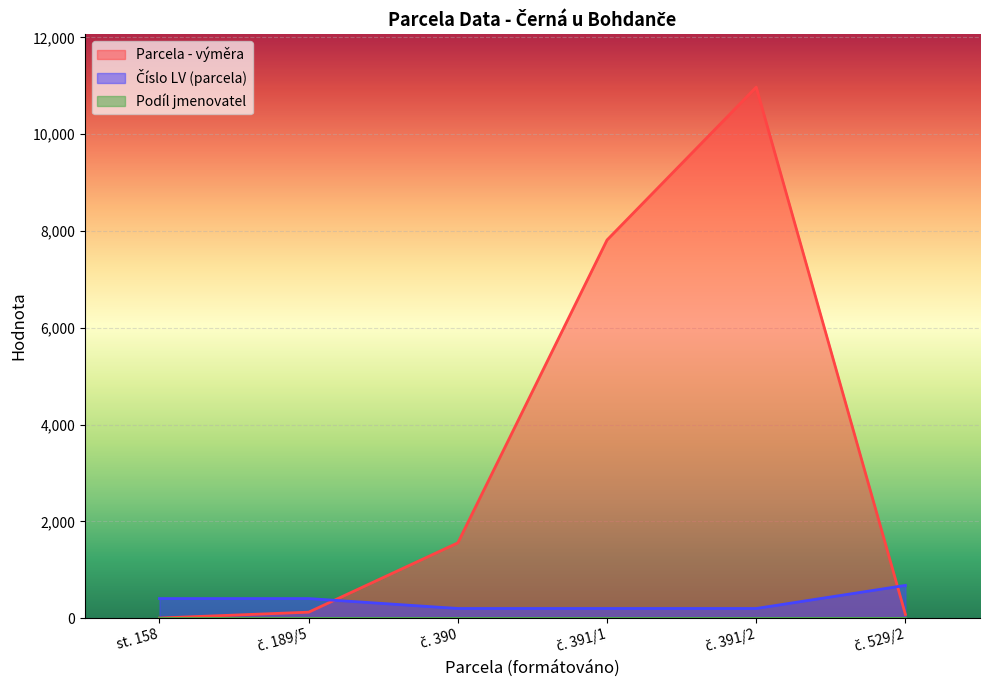

Is it true that Parcela - výměra equals 6447 at č. 391/2?

False